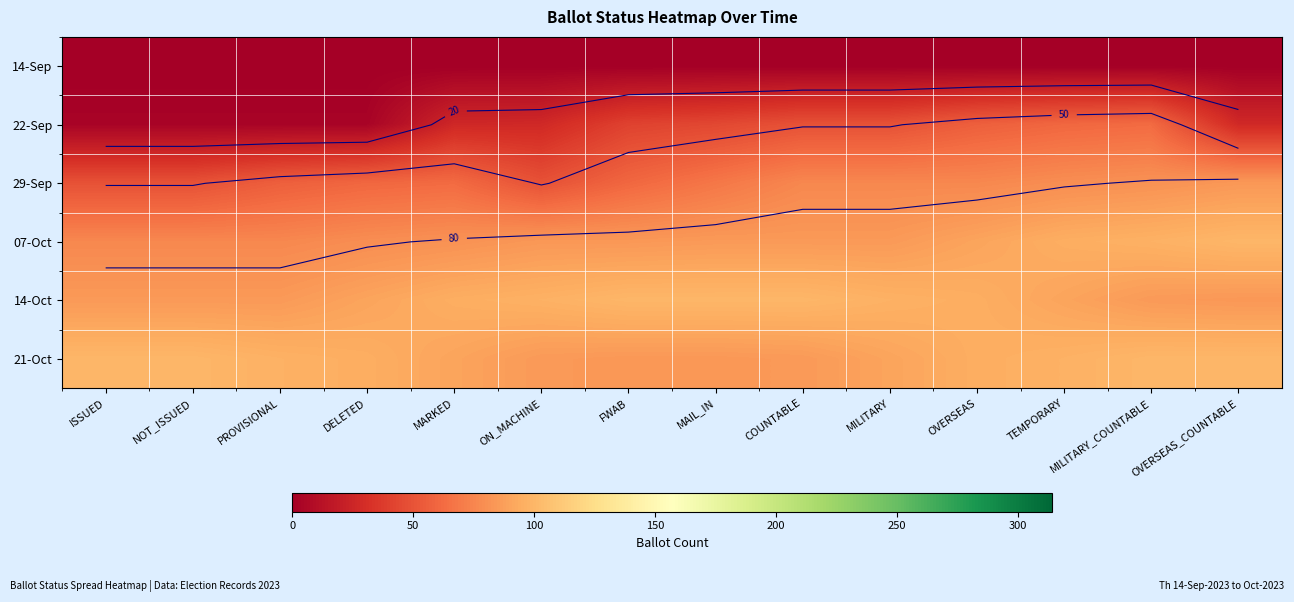

The 22-Sep series shows 27 at OVERSEAS_COUNTABLE. True or false?

True